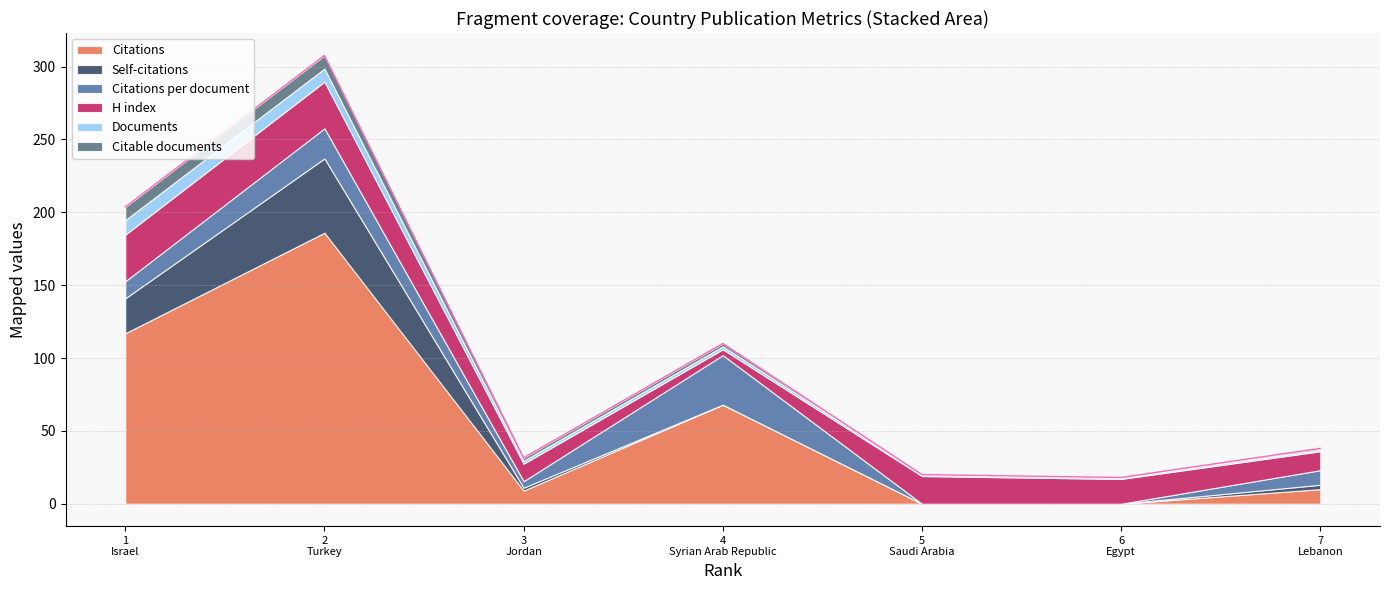

At which category does the chart reach its peak across all series?

Turkey